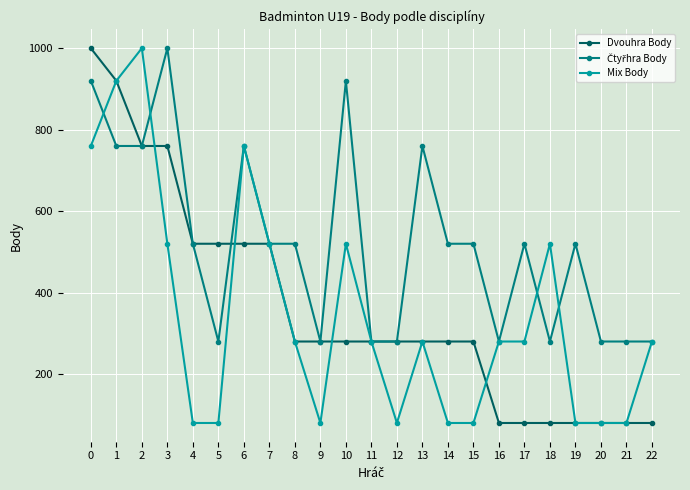

What is the lowest value of the Mix Body series?

80